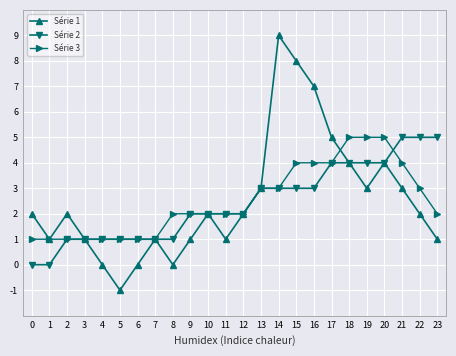

Is it true that Série 3 equals 1 at 5?

True